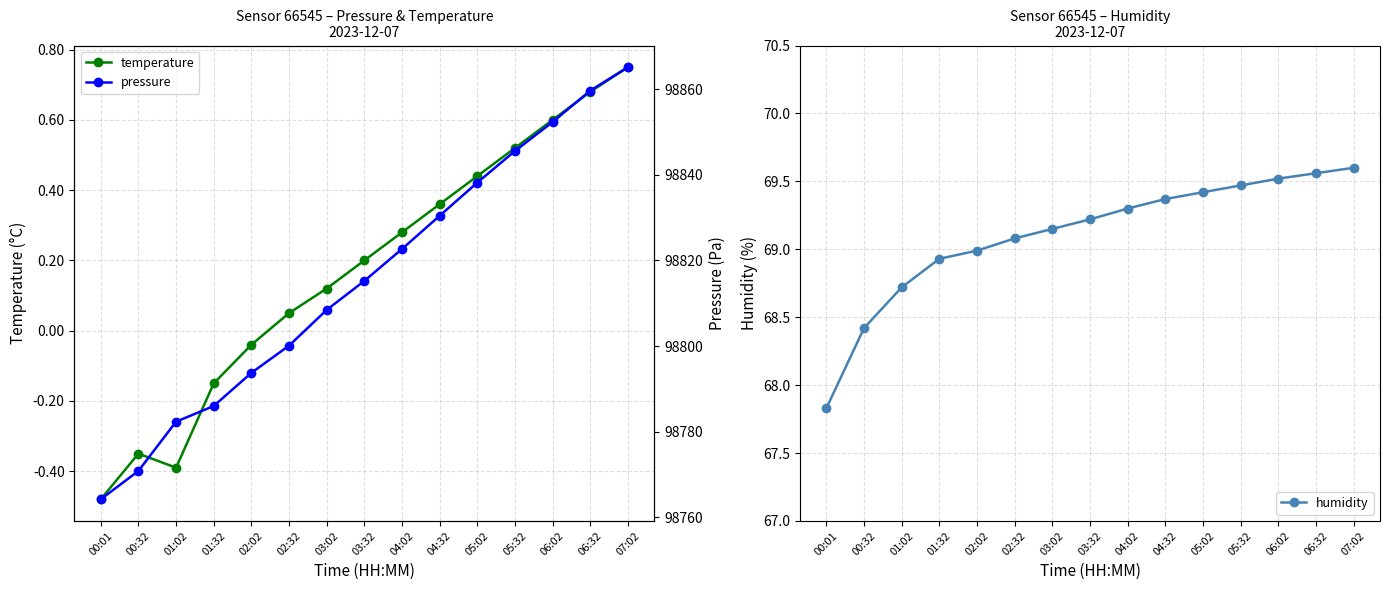

At which category is the sum across all series the highest?

07:02